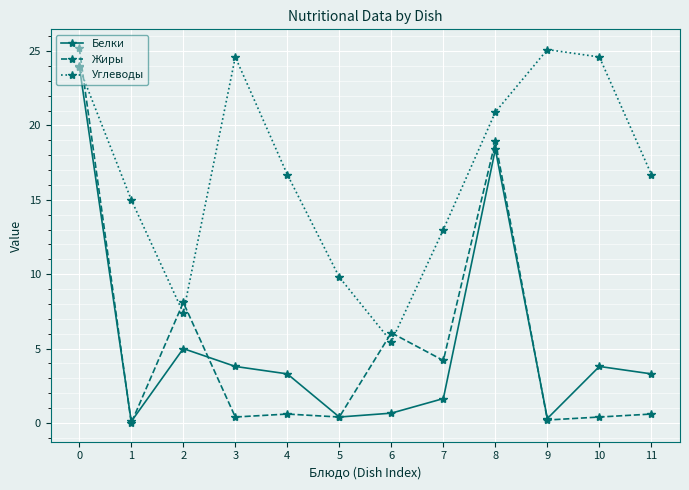

Between 4 and 6, which series saw the biggest shift?

Углеводы